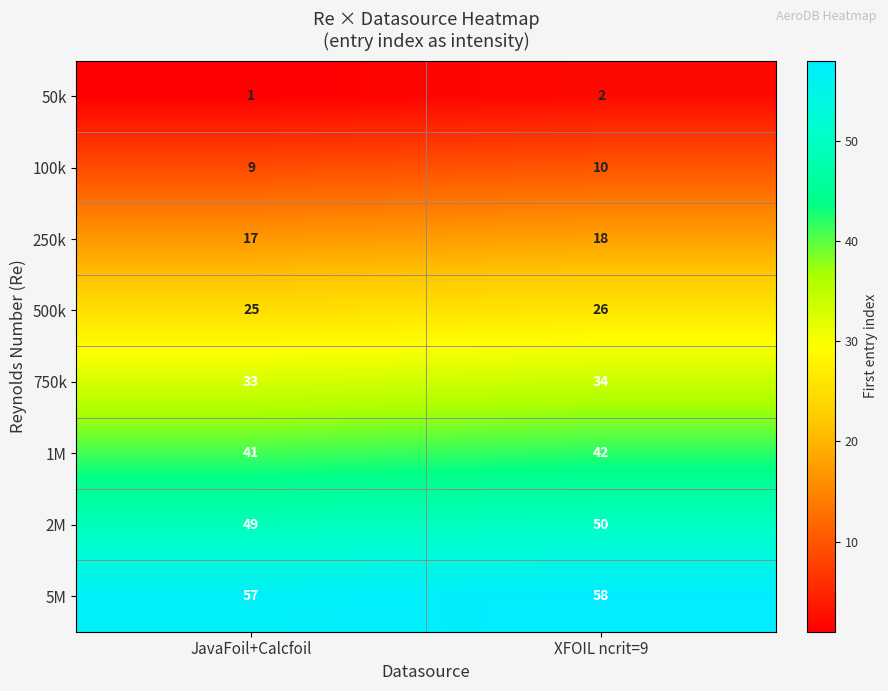

What is the average value of the 500k series?

26